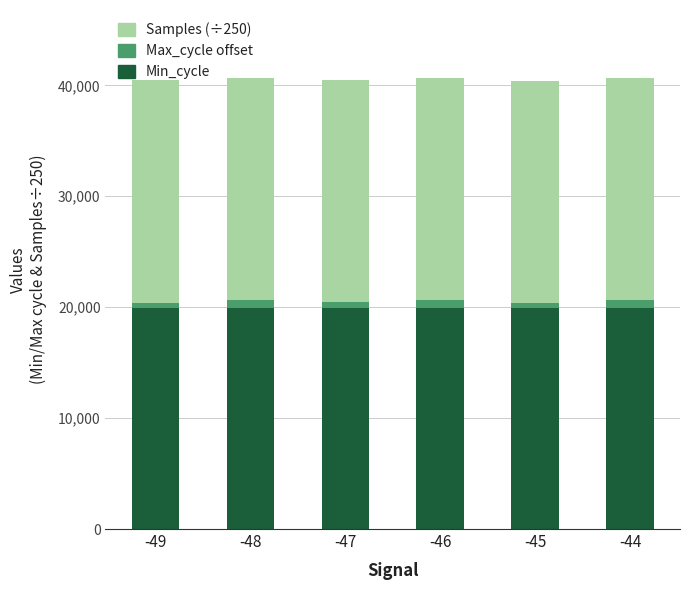

Does the chart contain stacked bars?

Yes